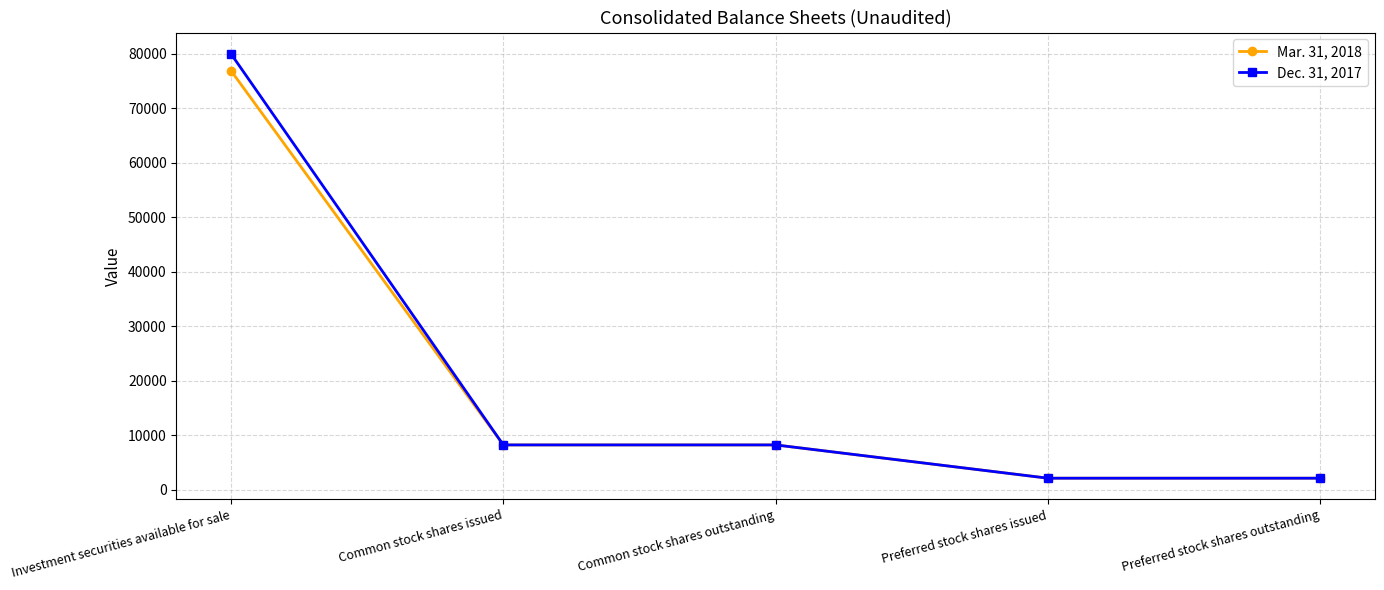

What is the approximate value of Dec. 31, 2017 at Preferred stock shares issued?

2092